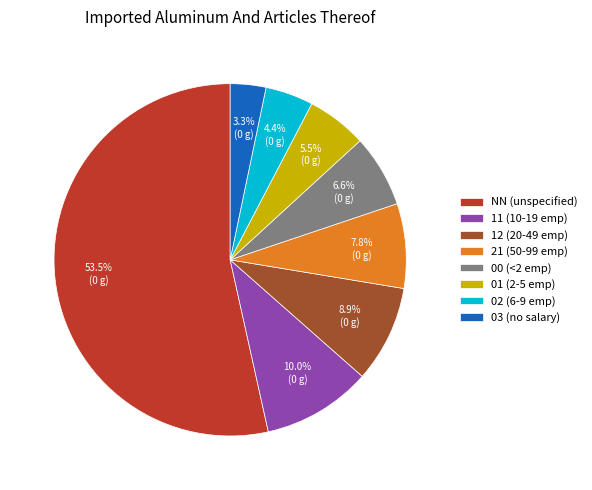

The 12 slice represents 9% of the pie. True or false?

True